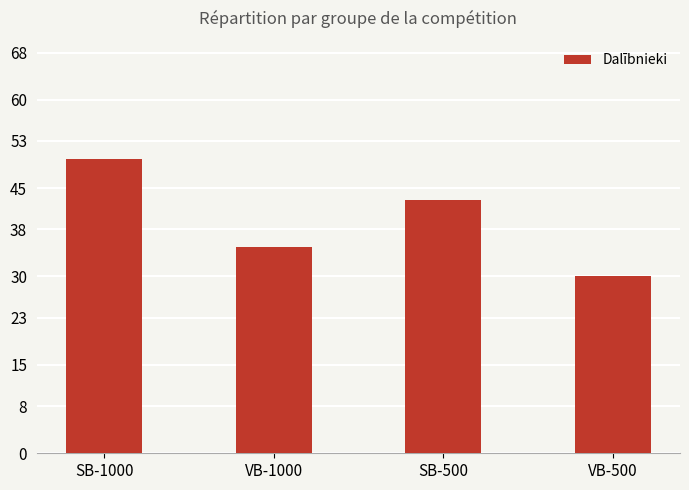

Reading right to left, list all the values displayed in this chart.

VB-500=30	SB-500=43	VB-1000=35	SB-1000=50